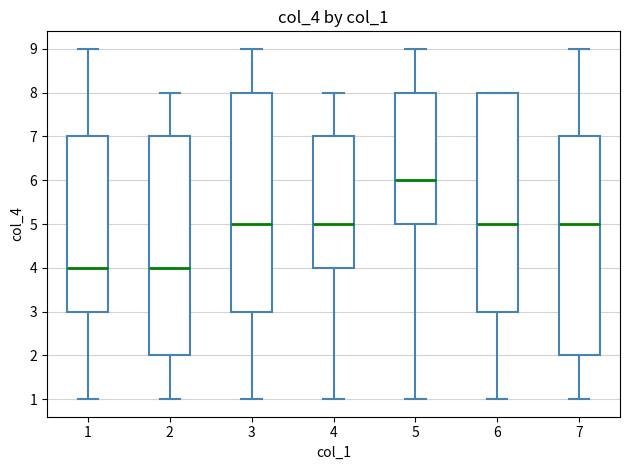

Reading left to right, transcribe this box plot: for each box, give where its median line is, the range the box spans, and where its two whiskers end, as read against the y-axis. The values are not printed on the chart, so give them approximately, as read against the axis.

1: median 4, box 3 to 7, whiskers 1 to 9
2: median 4, box 2 to 7, whiskers 1 to 8
3: median 5, box 3 to 8, whiskers 1 to 9
4: median 5, box 4 to 7, whiskers 1 to 8
5: median 6, box 5 to 8, whiskers 1 to 9
6: median 5, box 3 to 8, whiskers 1 to 8
7: median 5, box 2 to 7, whiskers 1 to 9